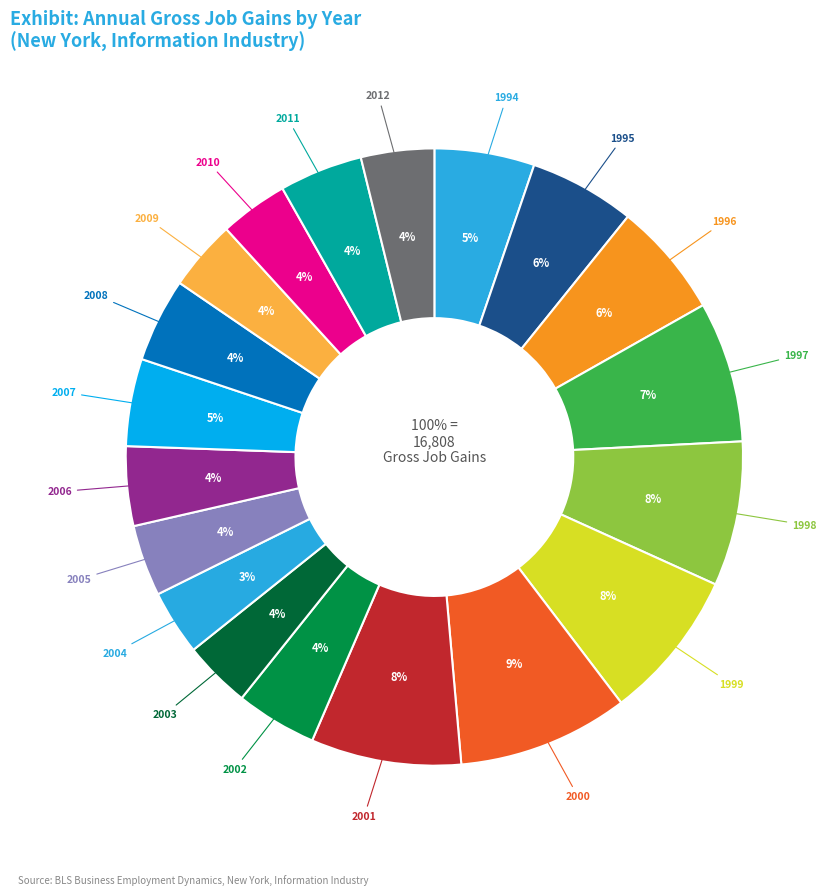

Which has a higher value, 1994 or 2006?

1994